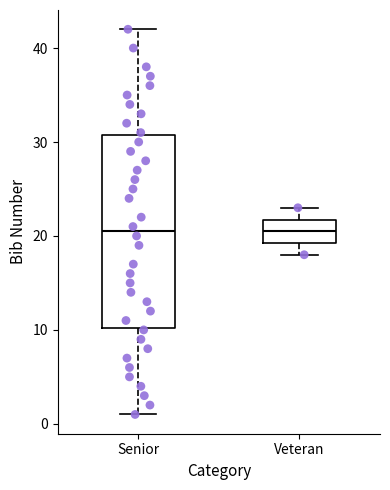

Reading left to right, transcribe this box plot: for each box, give where its median line is, the range the box spans, and where its two whiskers end, as read against the y-axis. The values are not printed on the chart, so give them approximately, as read against the axis.

Senior: median 21, box 10 to 31, whiskers 1 to 42
Veteran: median 21, box 19 to 22, whiskers 18 to 23